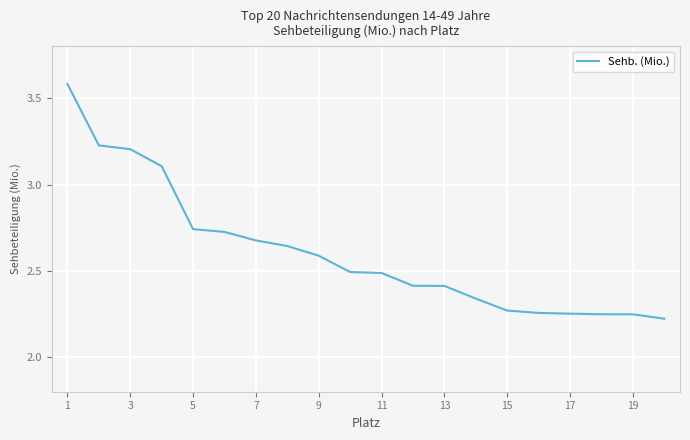

What is the maximum value shown in the chart?

3.6